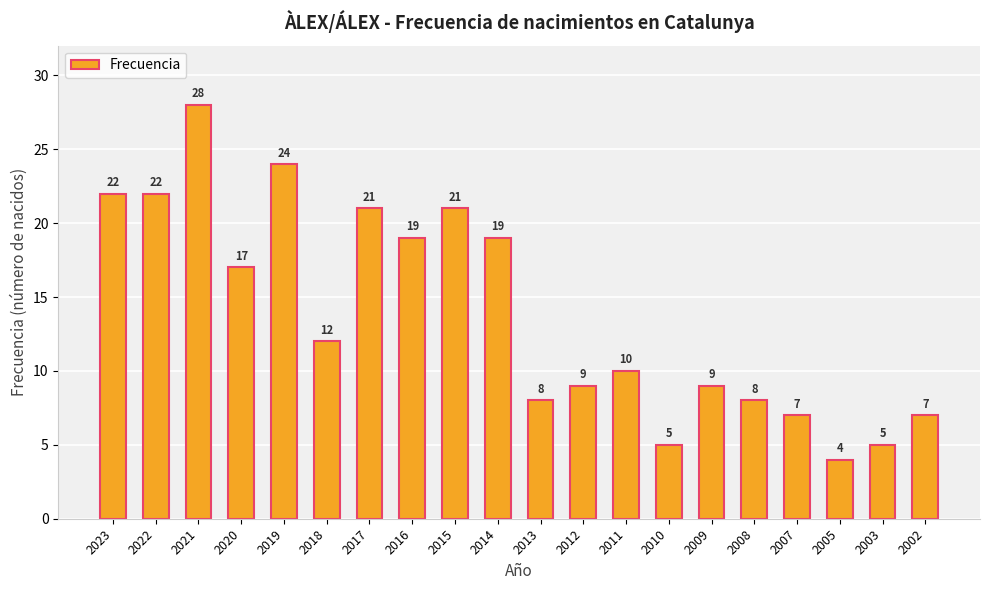

Reading left to right, extract all data points from this chart.

22	22	28	17	24	12	21	19	21	19	8	9	10	5	9	8	7	4	5	7